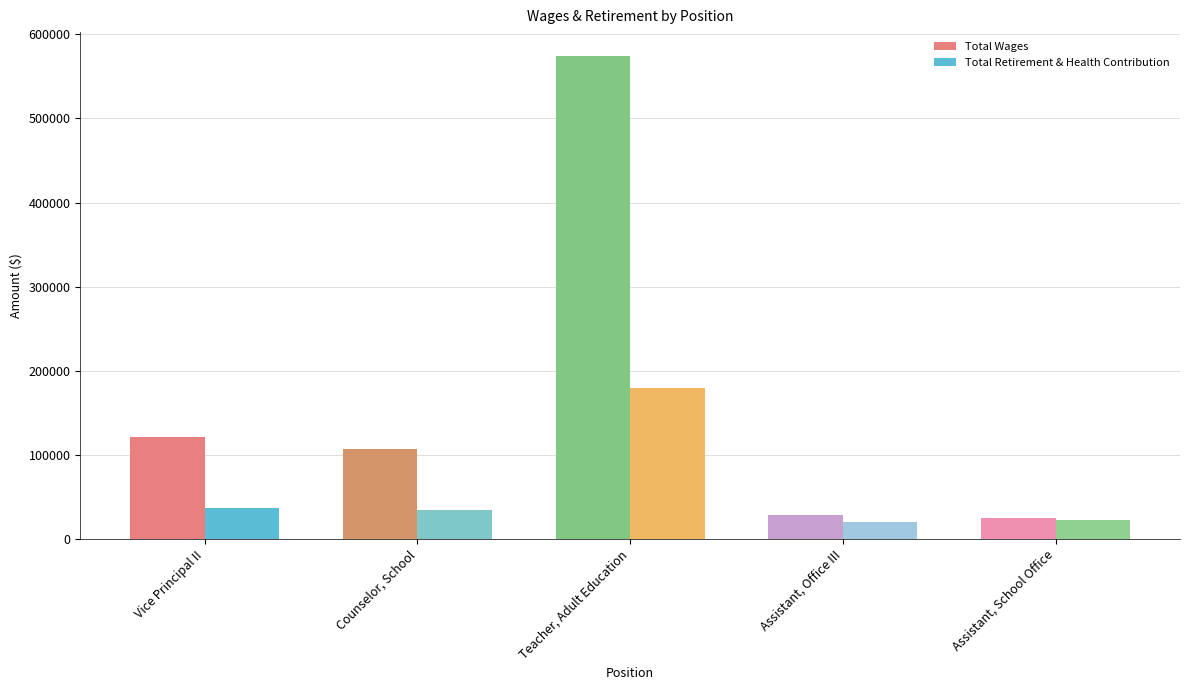

At which label is Total Retirement & Health Contribution closest to 99628?

Vice Principal II